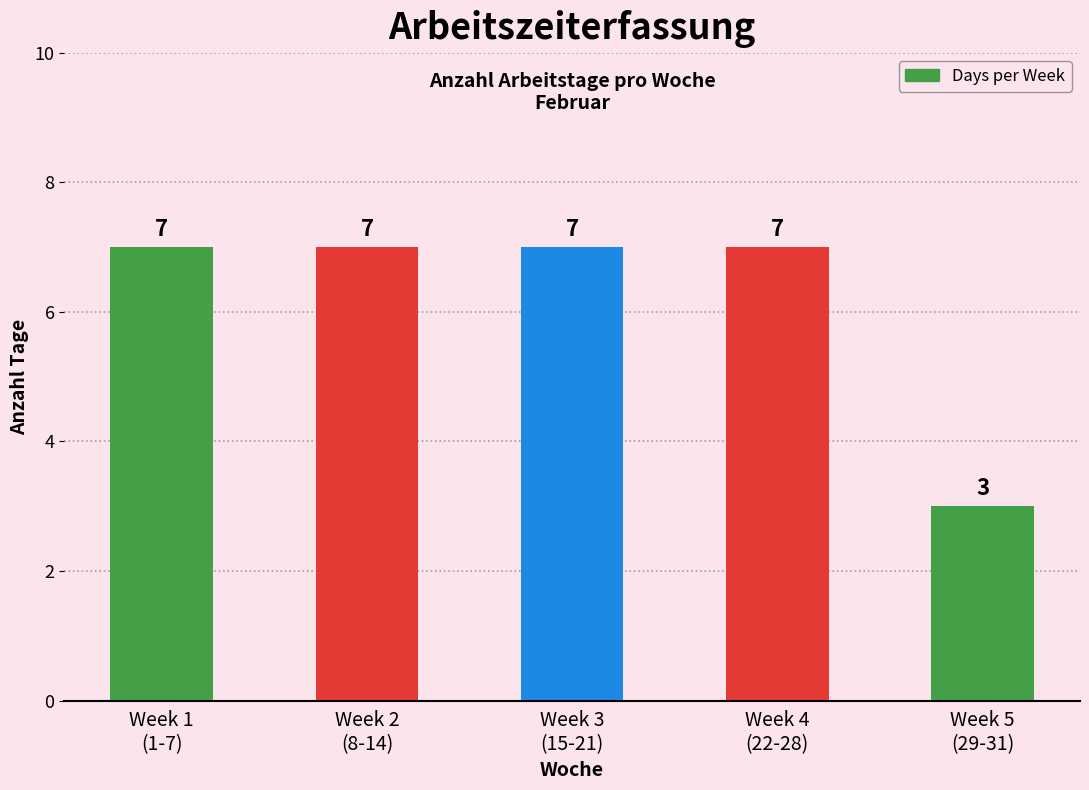

What is the value of the 4th bar from the left?

7